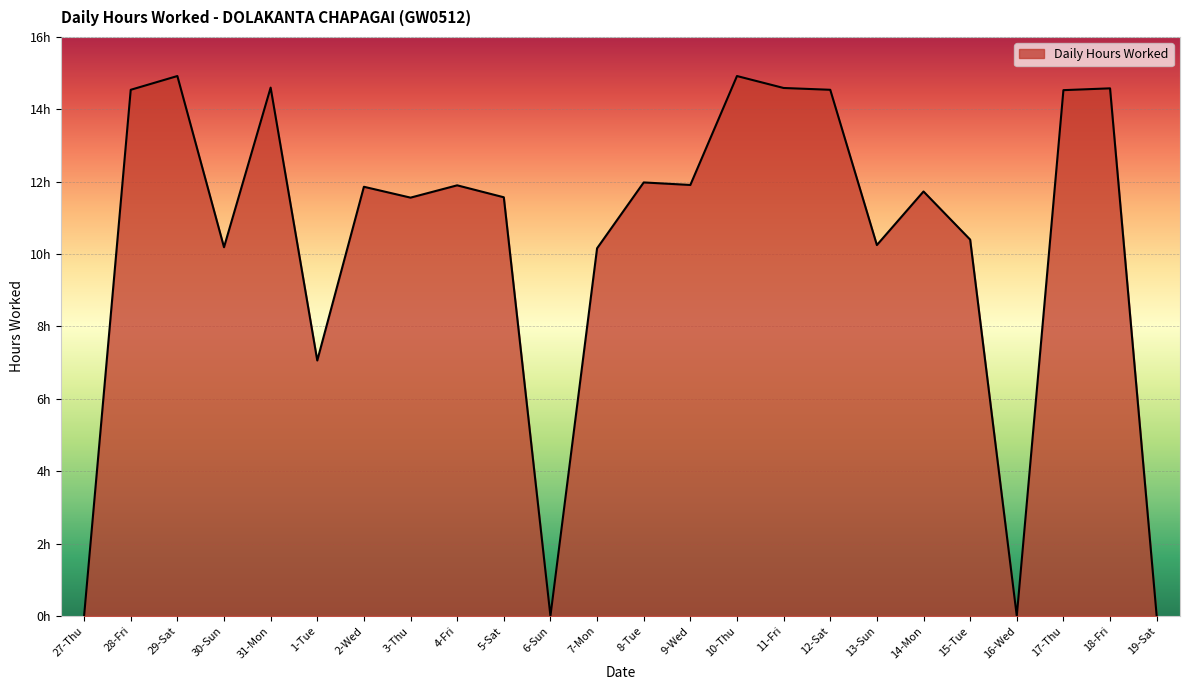

Does the chart display data point markers on the line(s)?

No